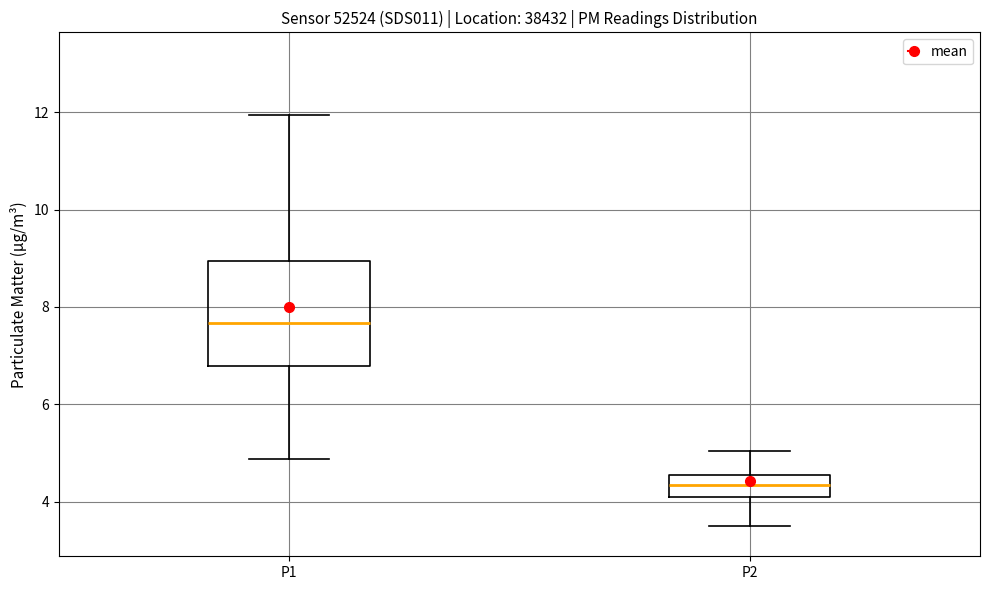

Which box's median line is the lowest?

P2